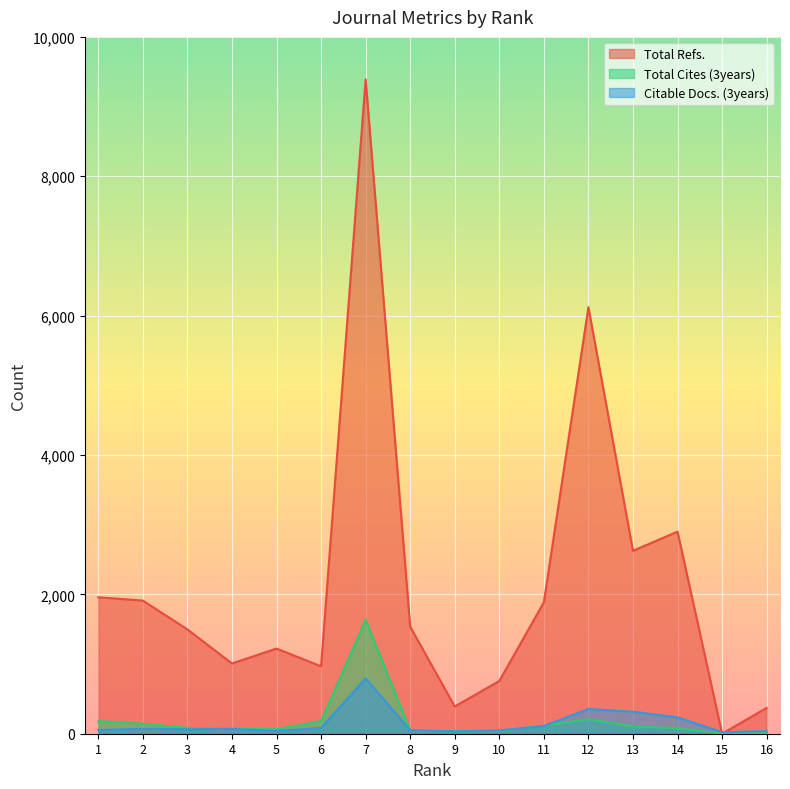

The value of Total Cites (3years) at 11 is 114. True or false?

True